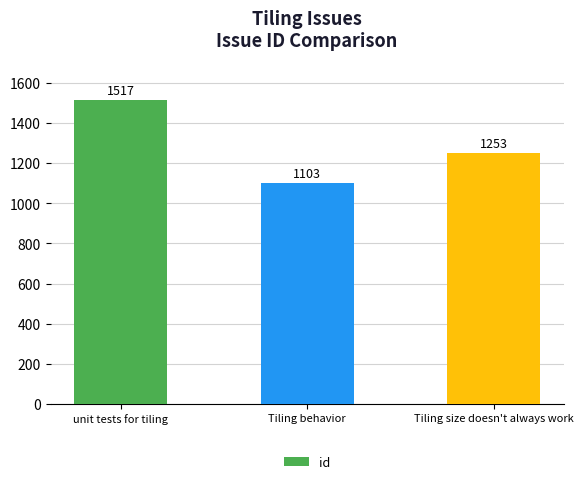

What position from the right is Tiling size doesn't always work?

1